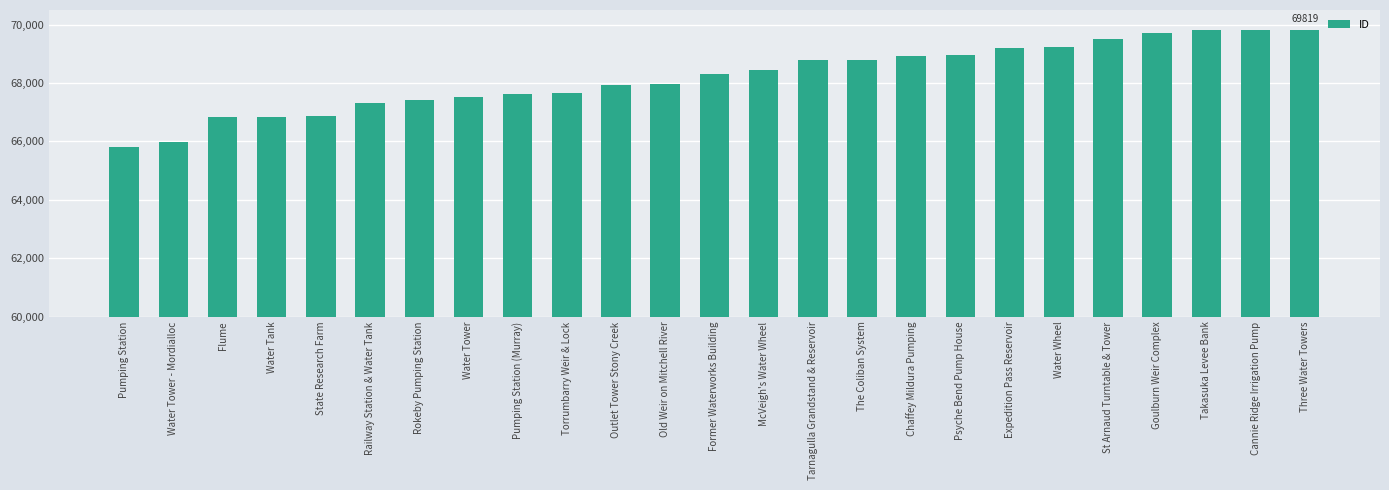

Are the bars grouped side by side (vs. stacked)?

No